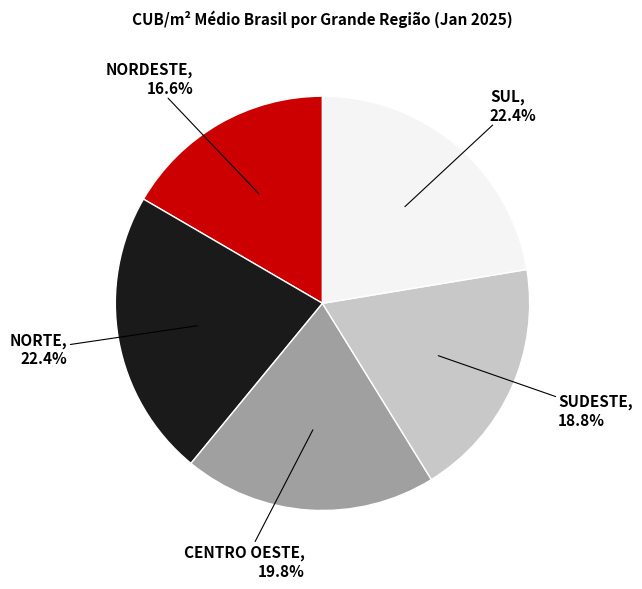

Does CENTRO OESTE account for over 50% of the chart?

No